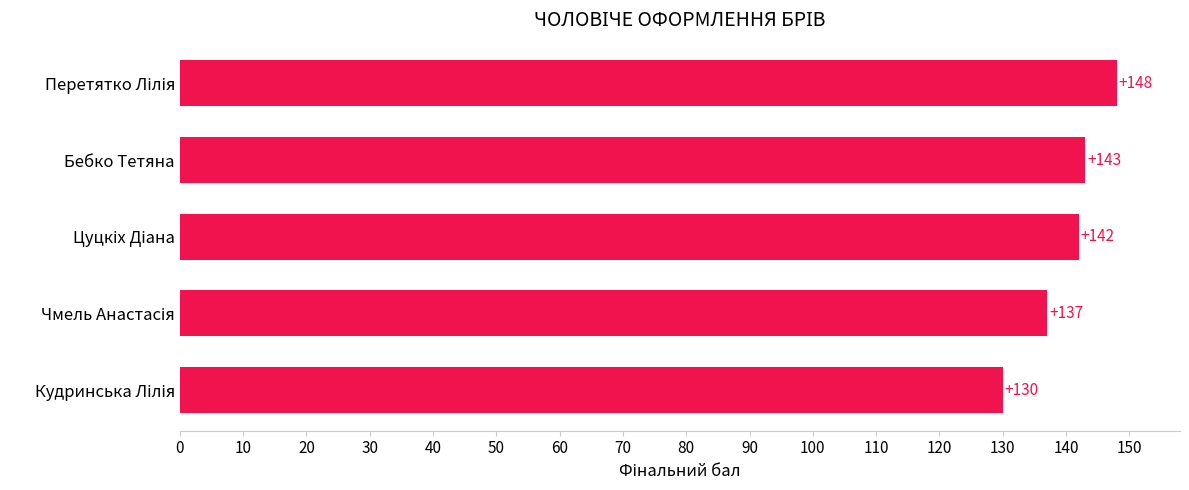

What is the minimum value shown in the chart?

130